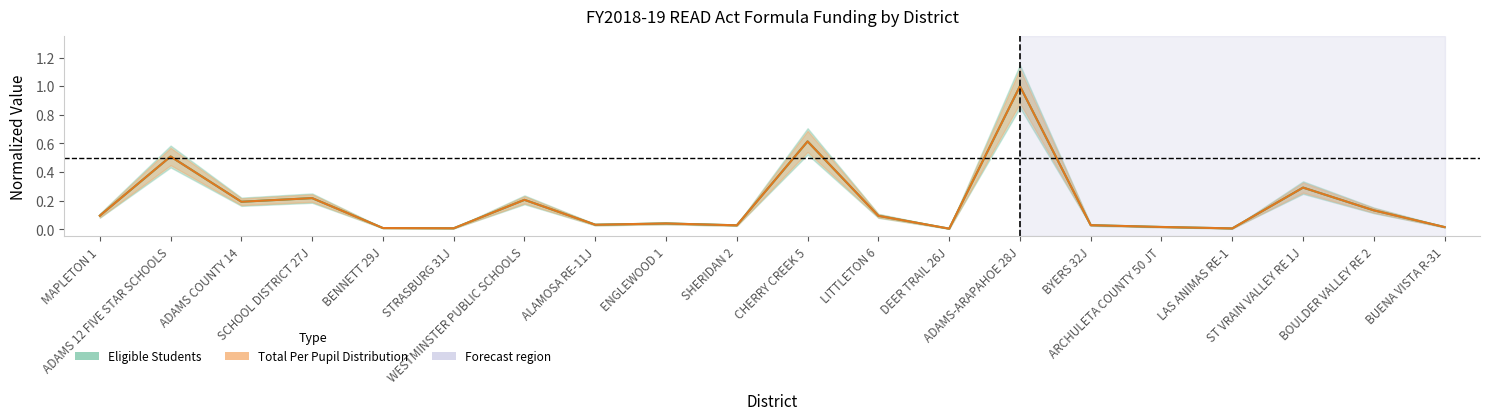

At which label does Eligible Students (normalized) reach its minimum?

DEER TRAIL 26J